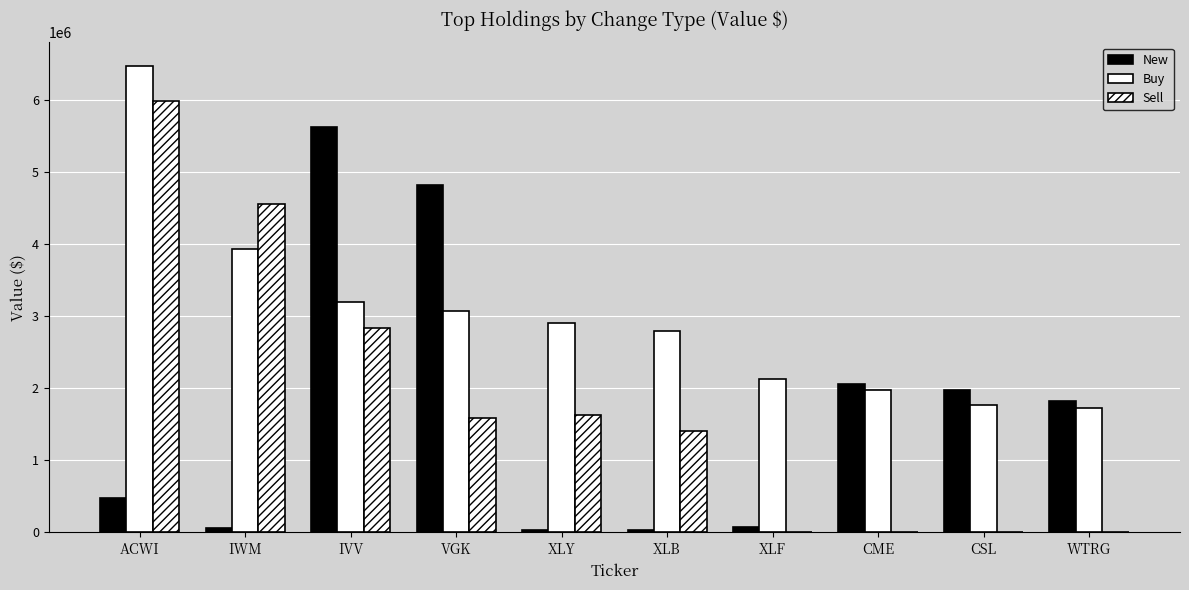

Count the number of data series in this chart.

3